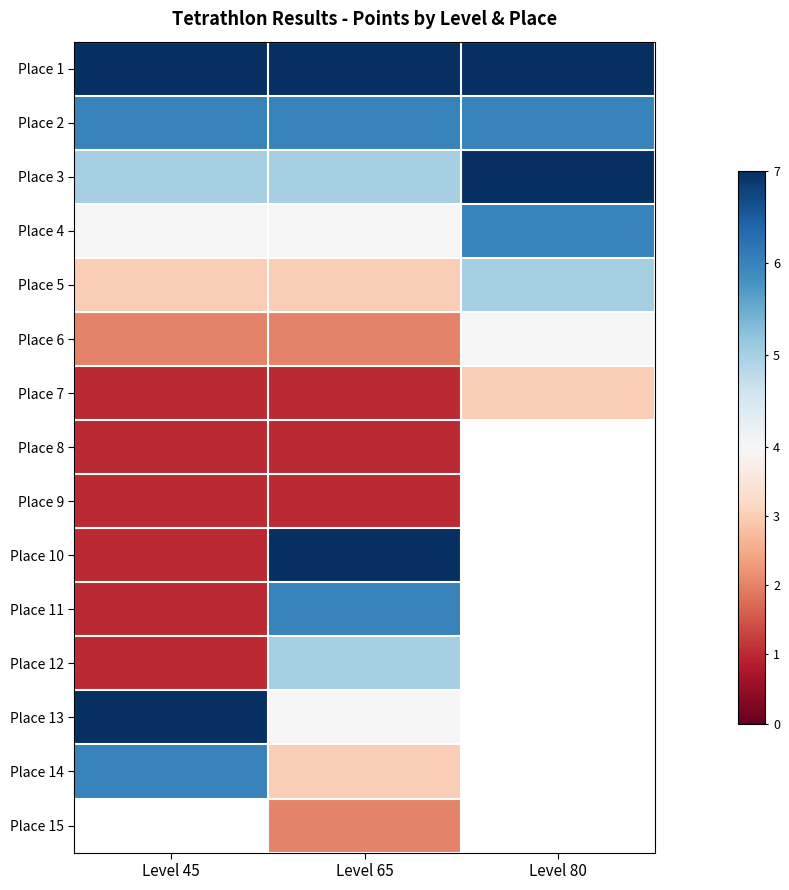

What is the spread (max minus min) of values at Level 65?

6.0